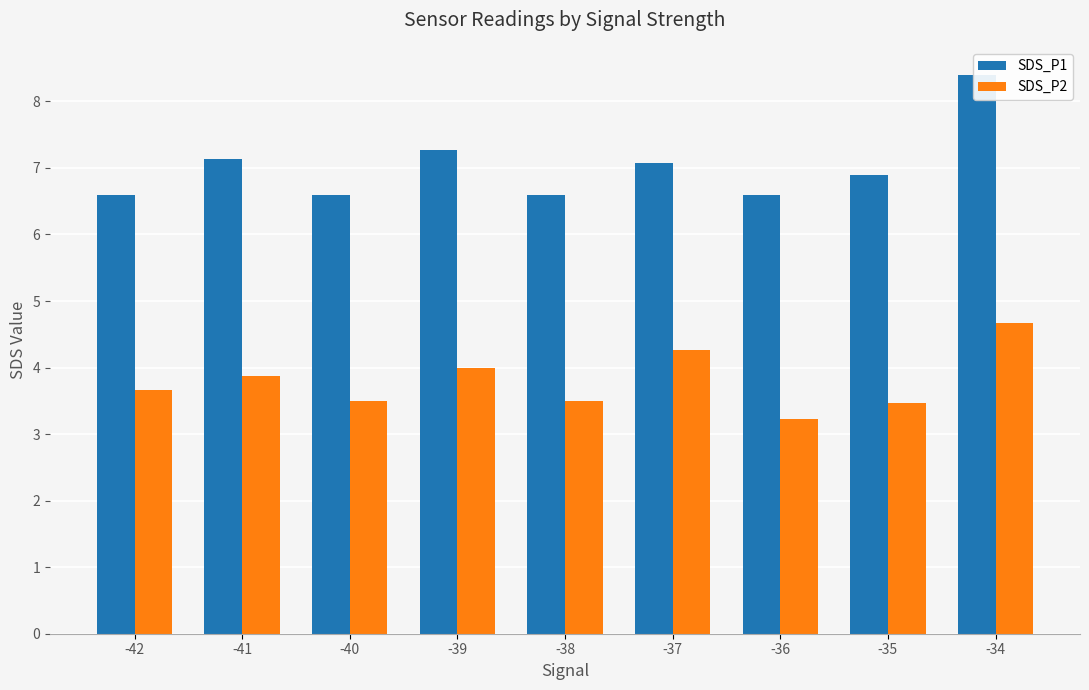

What is the sum of all SDS_P2 values?

34.2